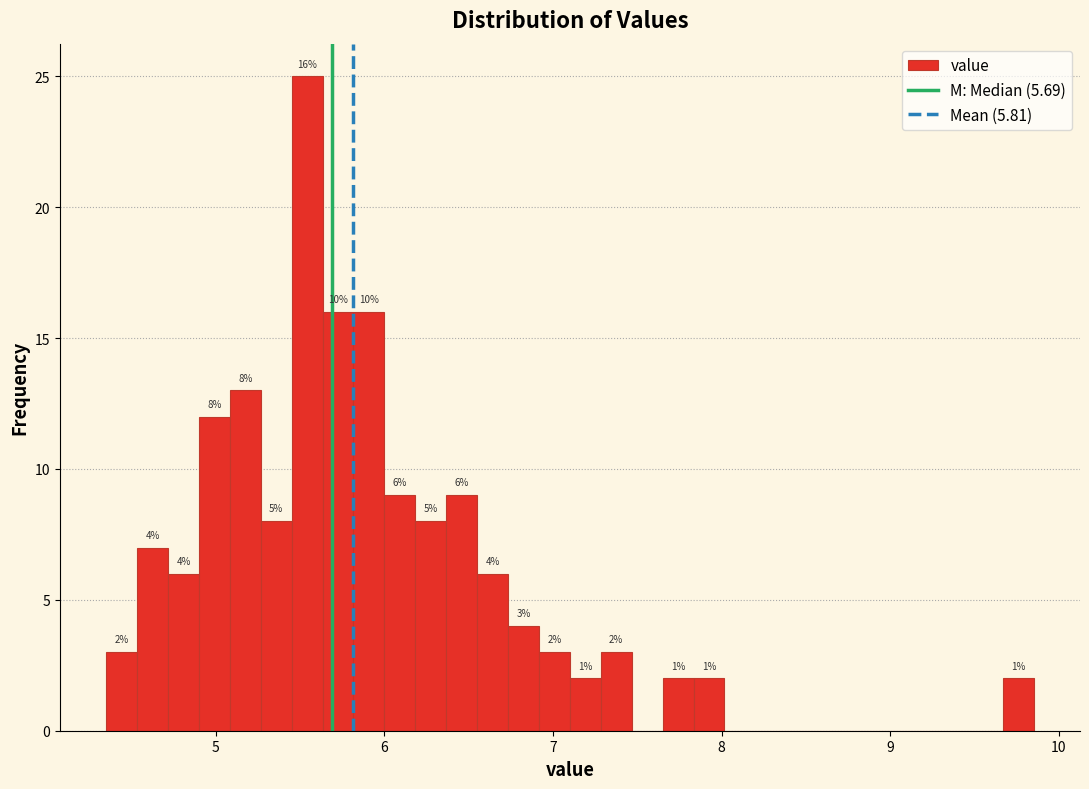

Around what value on the x-axis is the tallest bar? Give the approximate position of its centre, as read against the axis.

5.5